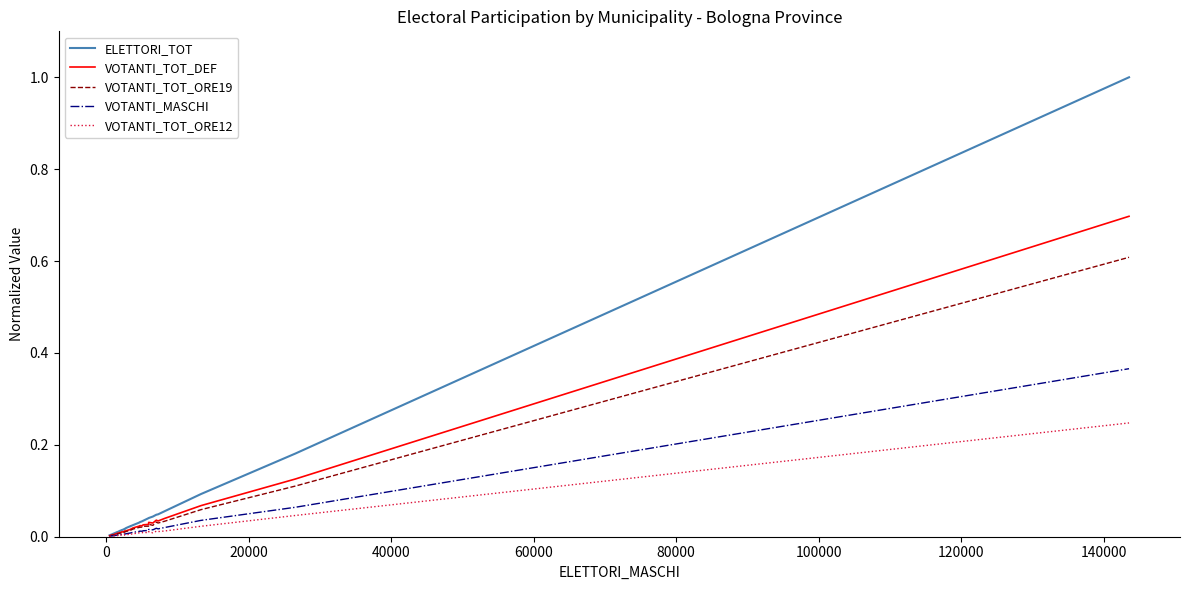

Reading left to right, extract all data points from this chart.

ELETTORI_TOT: 0.0	0.0	0.0	0.0	0.0	0.0	0.0	0.0	0.0	0.0	0.0	0.0	0.0	0.0	0.0	0.0	0.0	0.0	0.0	0.0	0.0	0.0	0.0	0.0	0.0	0.0	0.0	0.0	0.0	0.0	0.0	0.0	0.0	0.0	0.0	0.0	0.1	0.1	0.2	1.0
VOTANTI_TOT_DEF: 0.0	0.0	0.0	0.0	0.0	0.0	0.0	0.0	0.0	0.0	0.0	0.0	0.0	0.0	0.0	0.0	0.0	0.0	0.0	0.0	0.0	0.0	0.0	0.0	0.0	0.0	0.0	0.0	0.0	0.0	0.0	0.0	0.0	0.0	0.0	0.0	0.0	0.1	0.1	0.7
VOTANTI_TOT_ORE19: 0.0	0.0	0.0	0.0	0.0	0.0	0.0	0.0	0.0	0.0	0.0	0.0	0.0	0.0	0.0	0.0	0.0	0.0	0.0	0.0	0.0	0.0	0.0	0.0	0.0	0.0	0.0	0.0	0.0	0.0	0.0	0.0	0.0	0.0	0.0	0.0	0.0	0.1	0.1	0.6
VOTANTI_MASCHI: 0.0	0.0	0.0	0.0	0.0	0.0	0.0	0.0	0.0	0.0	0.0	0.0	0.0	0.0	0.0	0.0	0.0	0.0	0.0	0.0	0.0	0.0	0.0	0.0	0.0	0.0	0.0	0.0	0.0	0.0	0.0	0.0	0.0	0.0	0.0	0.0	0.0	0.0	0.1	0.4
VOTANTI_TOT_ORE12: 0.0	0.0	0.0	0.0	0.0	0.0	0.0	0.0	0.0	0.0	0.0	0.0	0.0	0.0	0.0	0.0	0.0	0.0	0.0	0.0	0.0	0.0	0.0	0.0	0.0	0.0	0.0	0.0	0.0	0.0	0.0	0.0	0.0	0.0	0.0	0.0	0.0	0.0	0.0	0.2